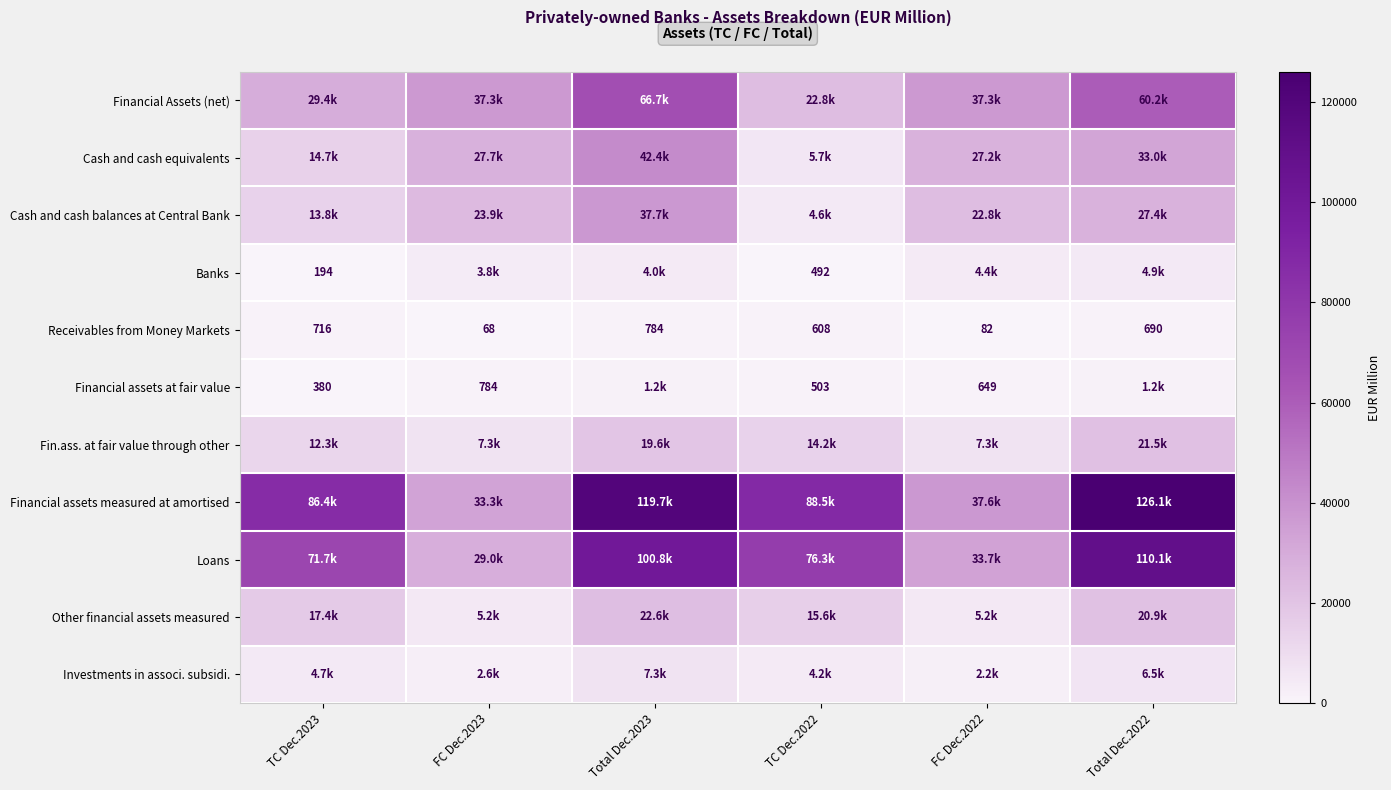

Is the value of Loans at FC Dec.2023 greater than the value of Financial Assets (net) at Total Dec.2022?

No